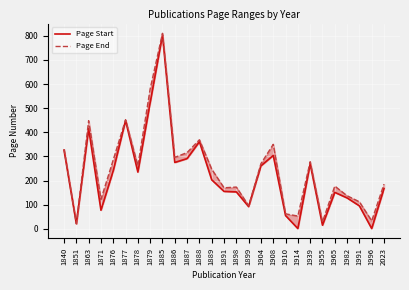

Which series has the largest total across all categories?

Page End